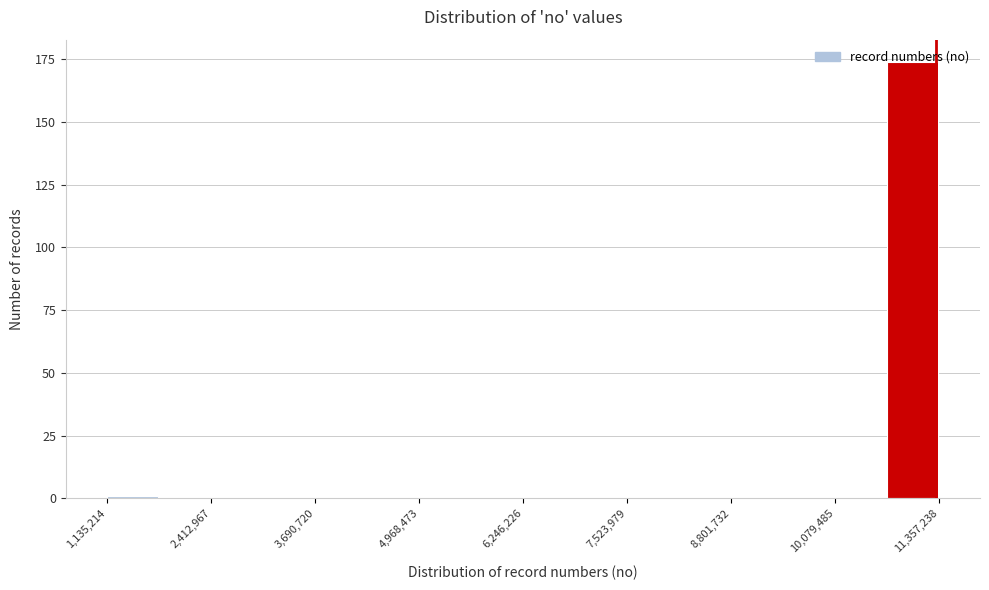

Around what value on the x-axis is the tallest bar? Give the approximate position of its centre, as read against the axis.

11000000